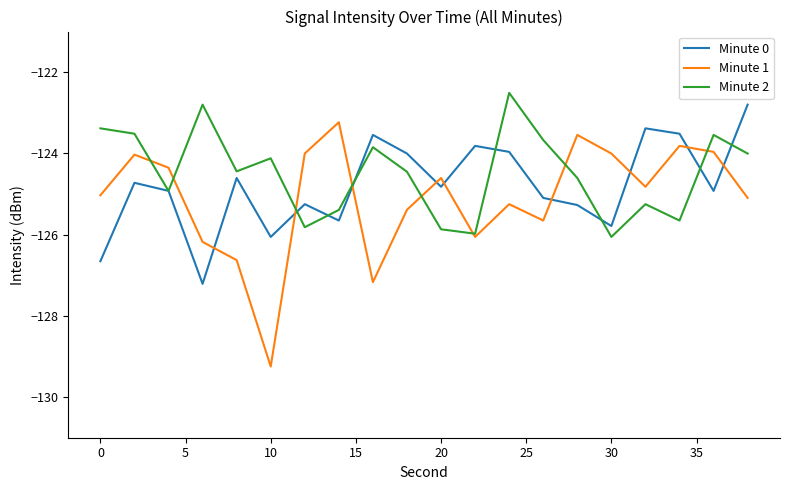

At how many categories does at least one series exceed -128?

20